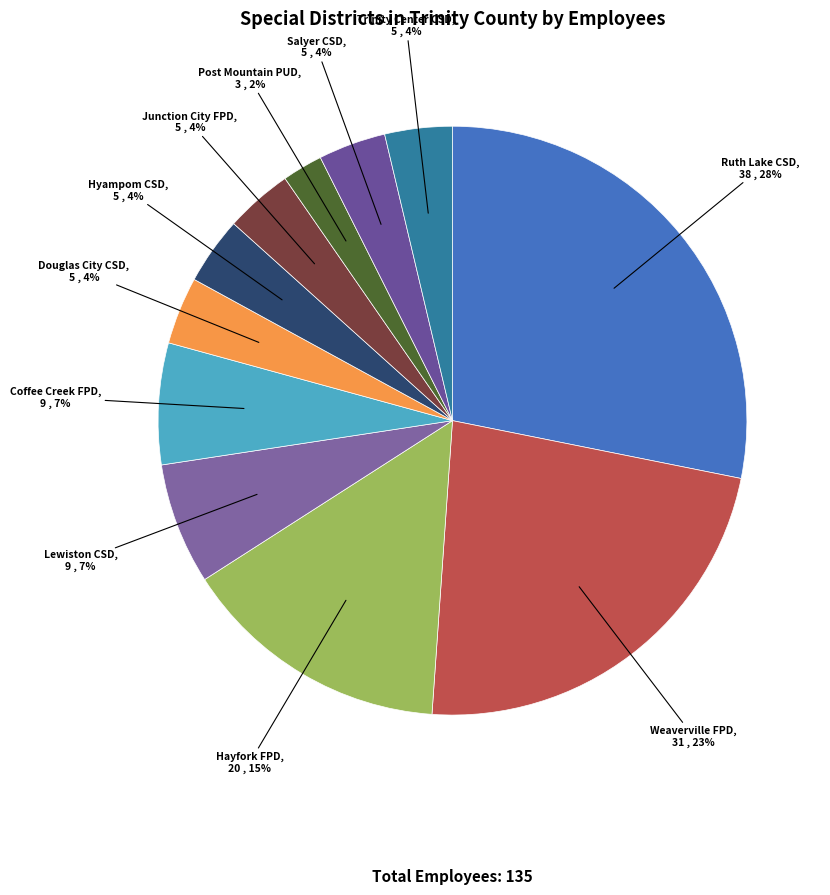

Count the number of slices in the pie.

11